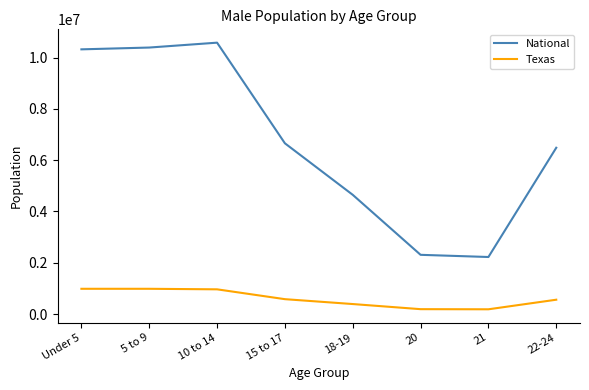

Does the chart display data point markers on the line(s)?

No